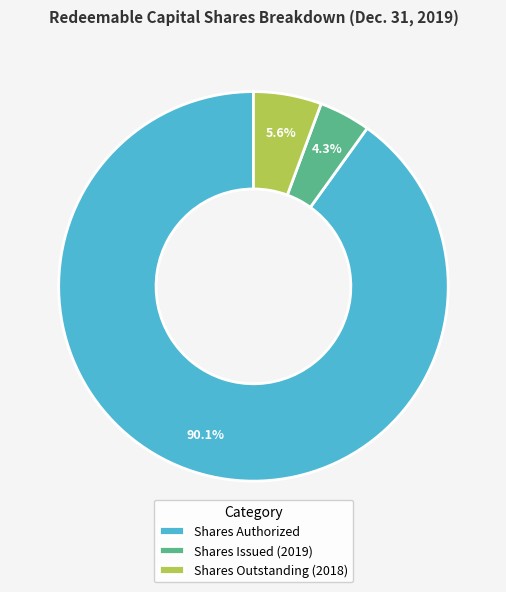

To the nearest percent, what is the combined percentage of Shares Authorized and Shares Issued (2019)?

94%